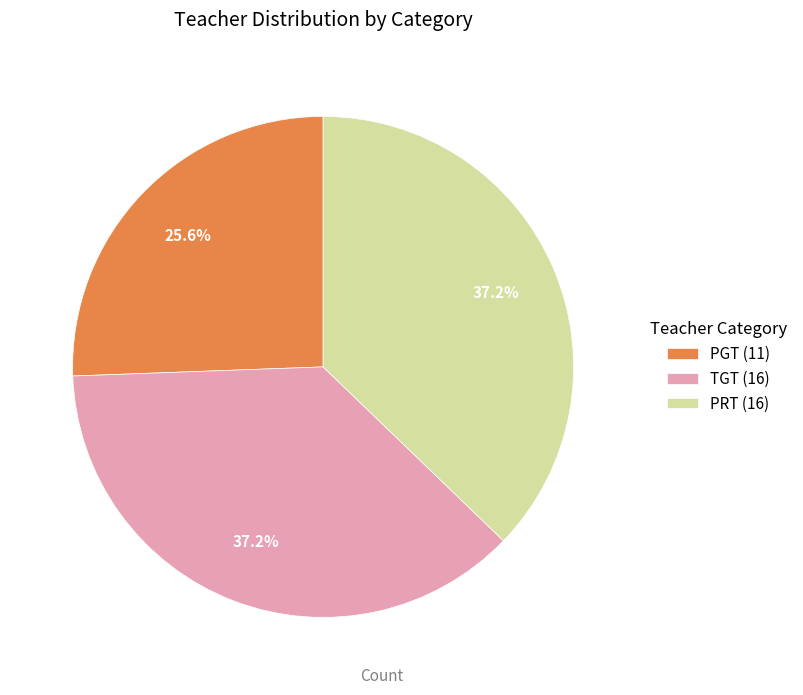

How many segments does this pie chart have?

3